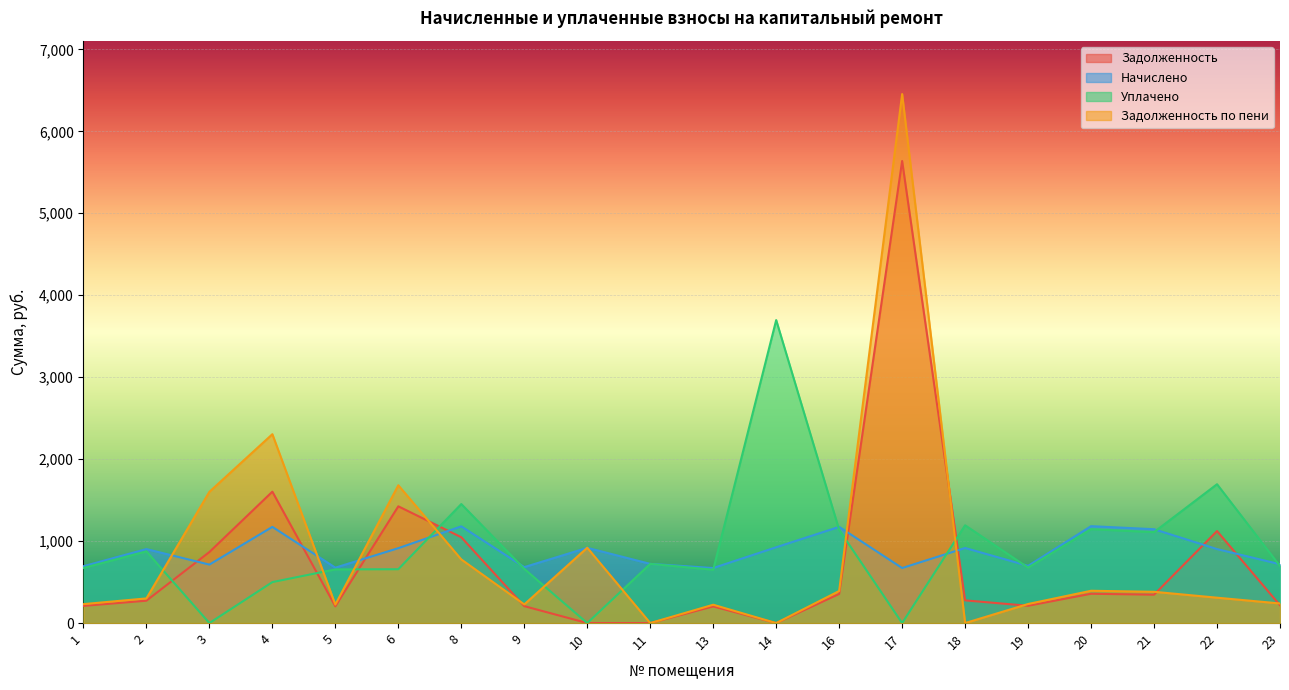

How many intersections are there between задолж_пени and начислено?

8